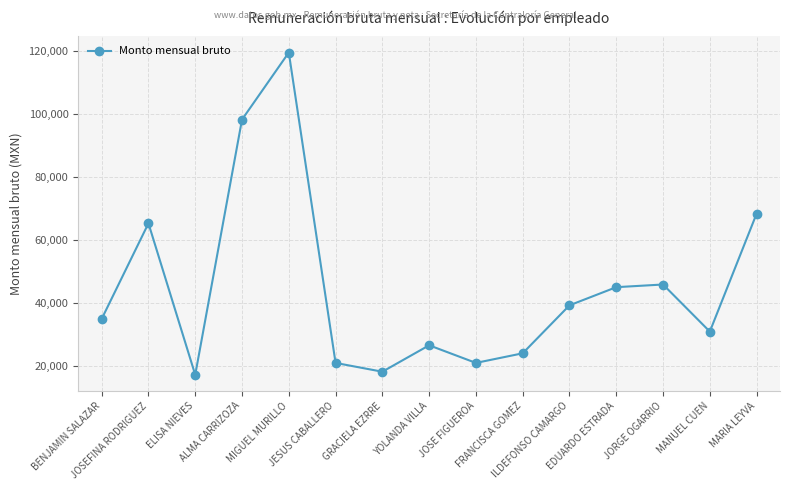

What is the difference between the maximum and minimum values?

102490.3